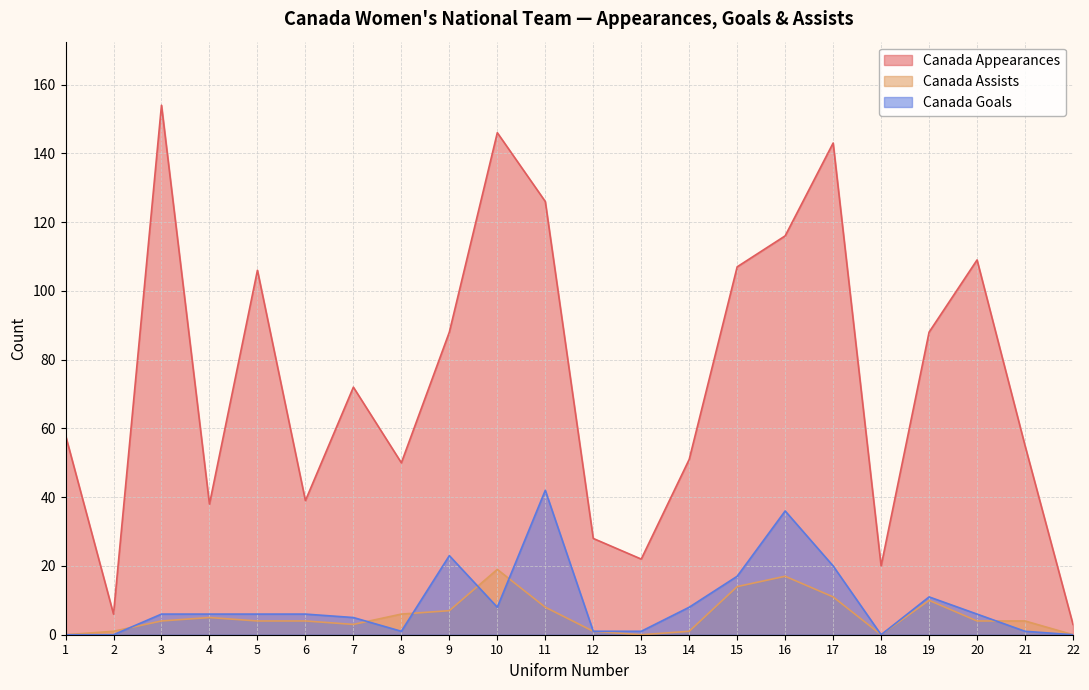

What is the value of the Canada Assists point at the 20th from the left?

4